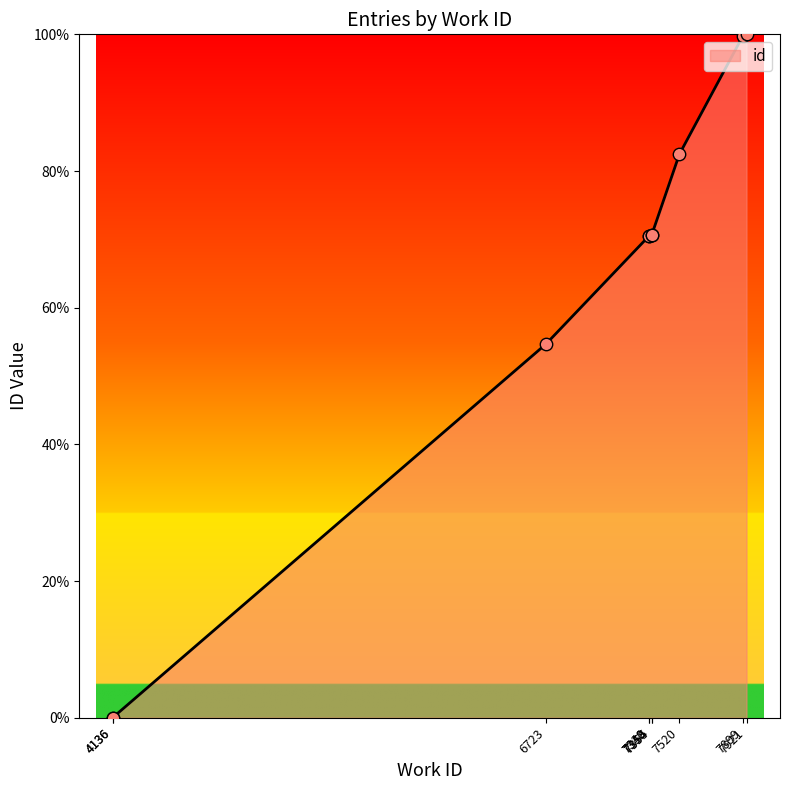

Approximately how many times larger is the value at 7520 compared to 7921?

0.8